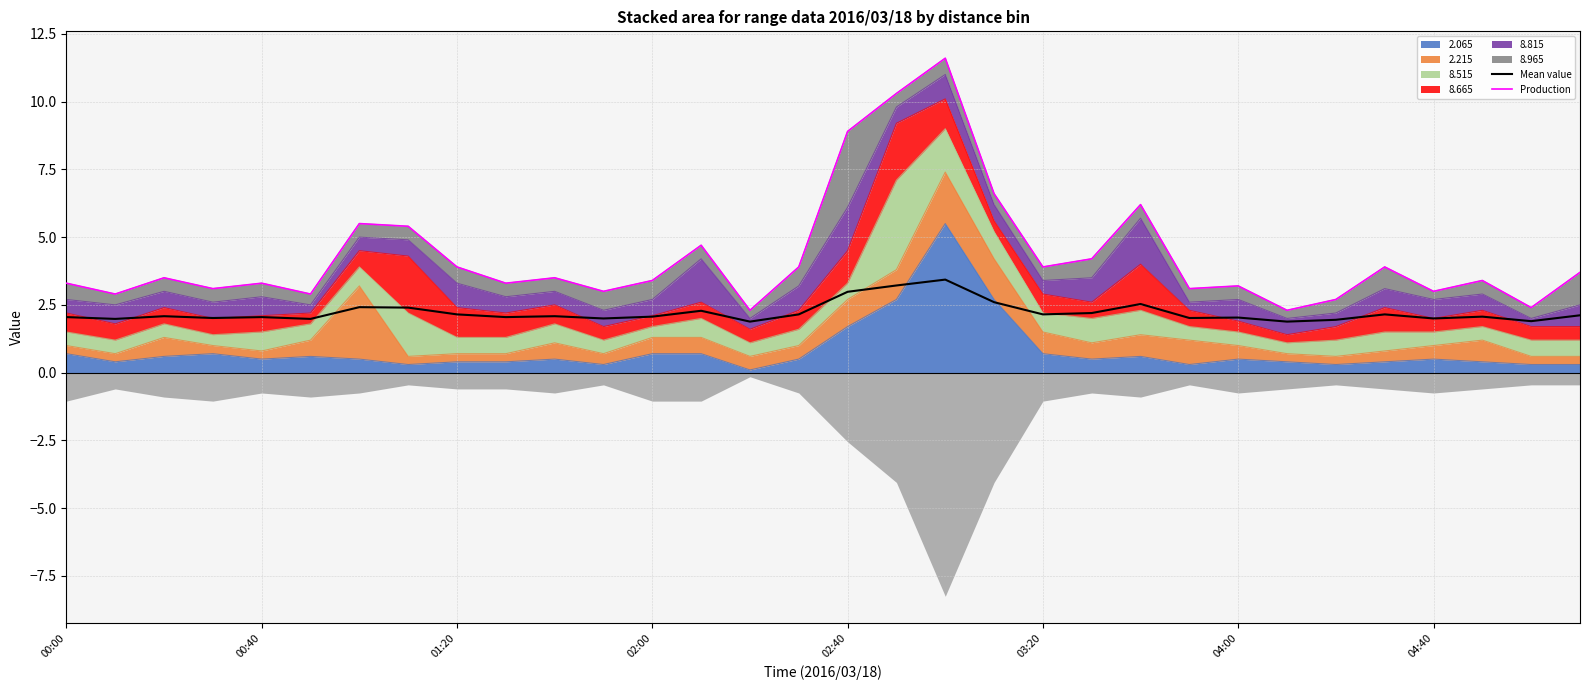

Which has a higher value, 9 or 14?

9